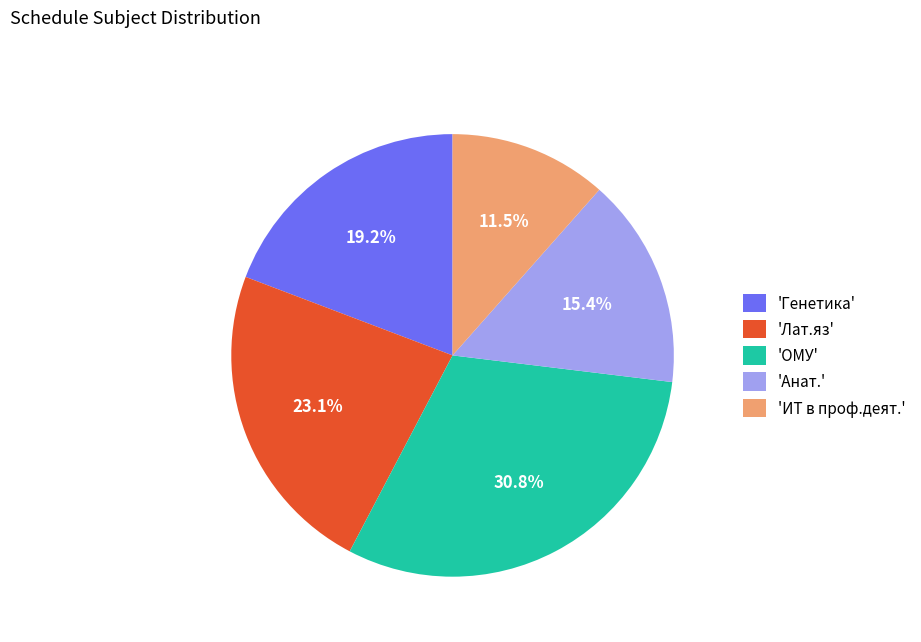

What percentage do 'ИТ в проф.деят.' and 'ОМУ' together represent?

42.3%